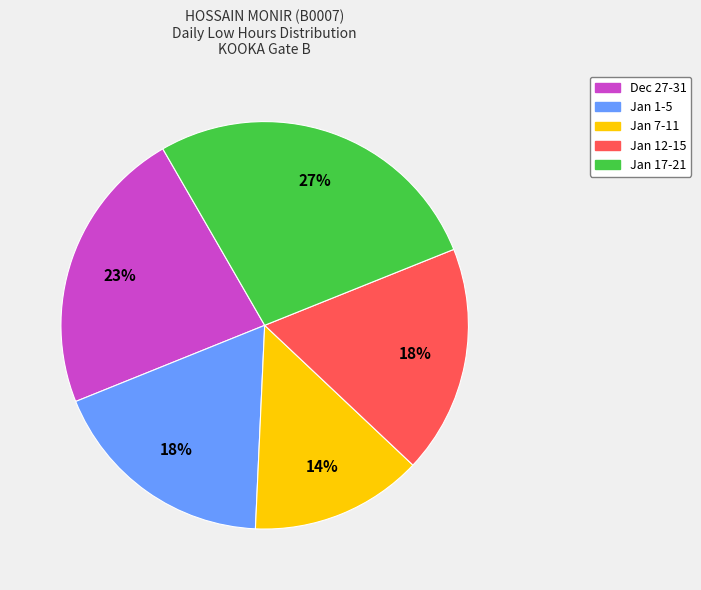

To the nearest percent, what is the average slice percentage?

20%